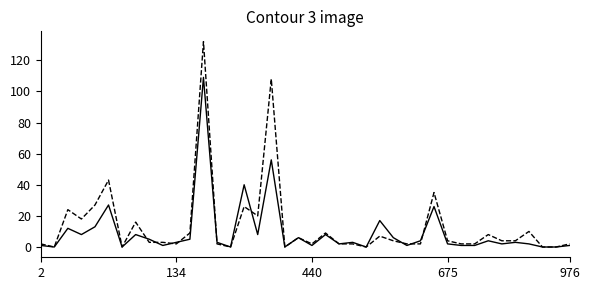

What is the greatest value displayed?

132